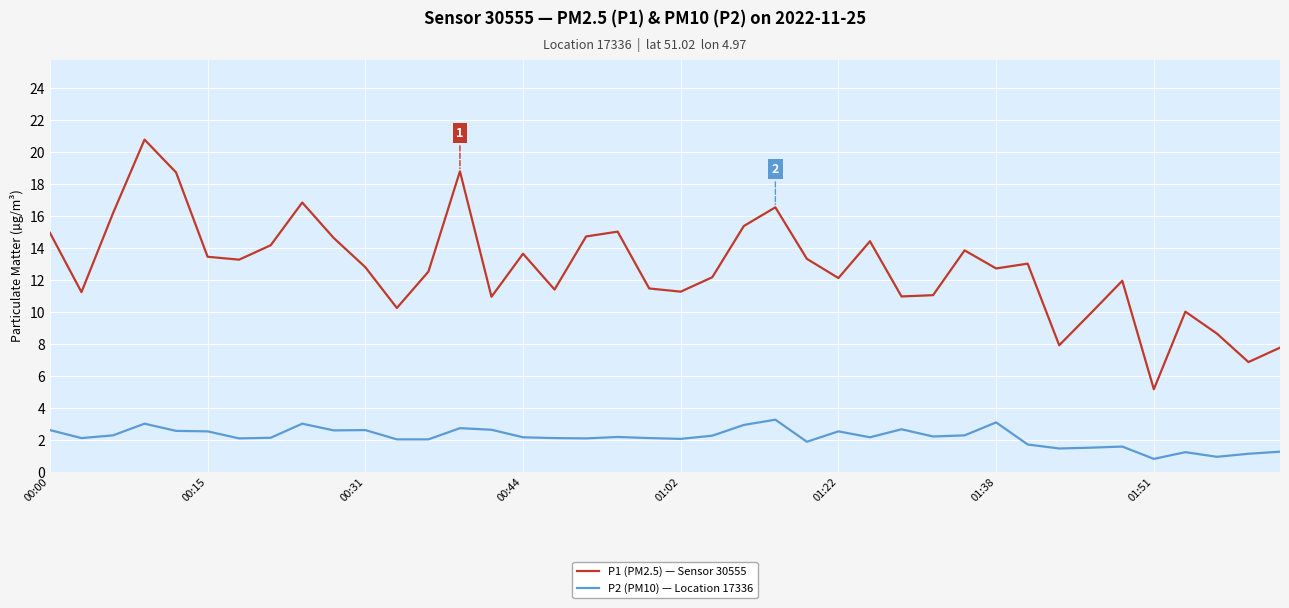

What is the maximum value shown in the chart?

20.8